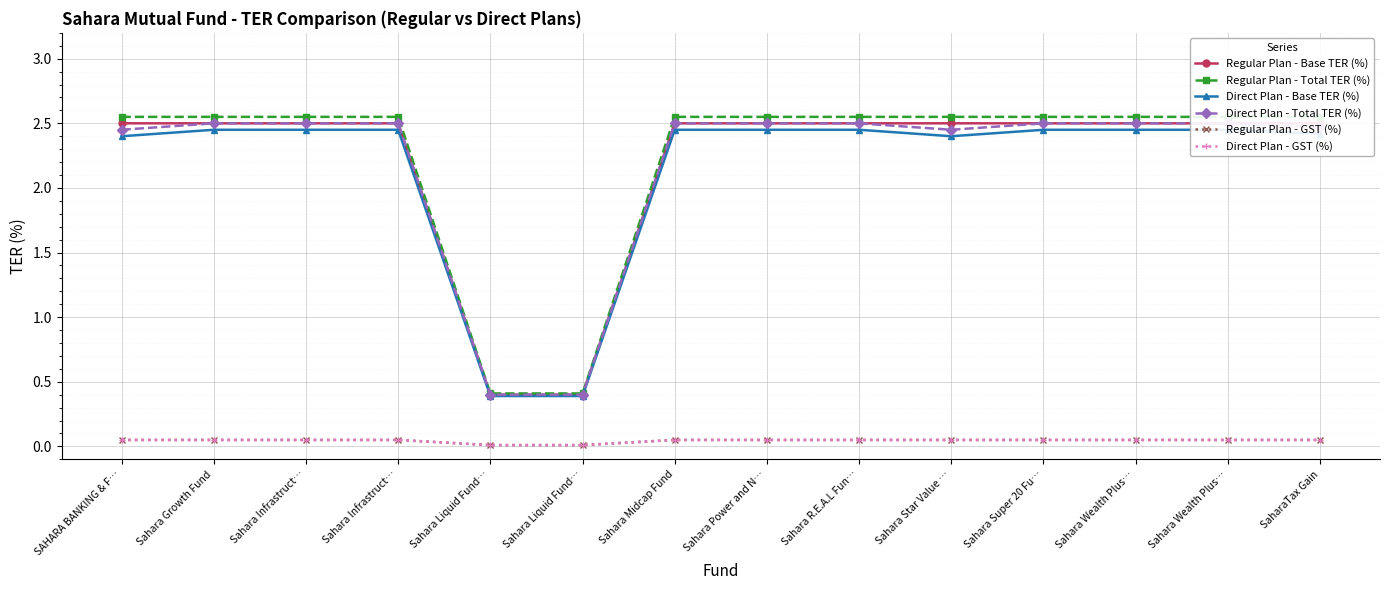

Which has a higher value, Sahara R.E.A.L Fun… or Sahara Star Value …?

Sahara R.E.A.L Fun…